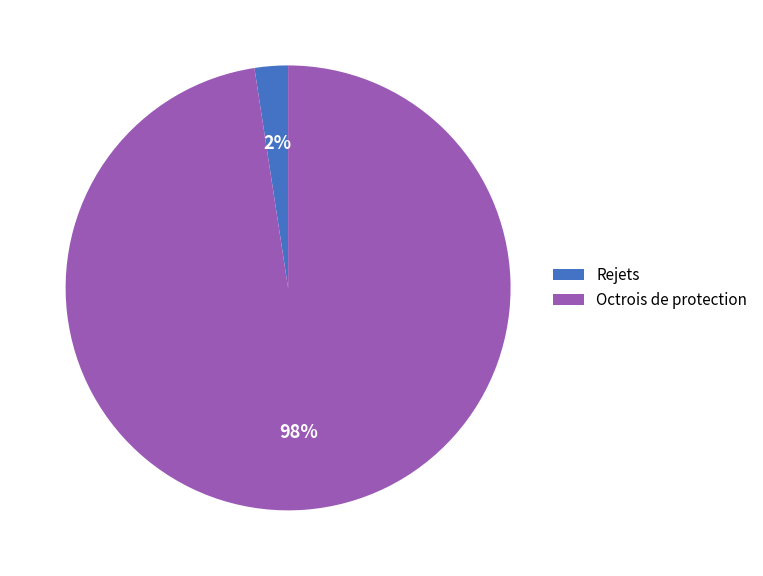

Which has a higher value, Octrois de protection or Rejets?

Octrois de protection